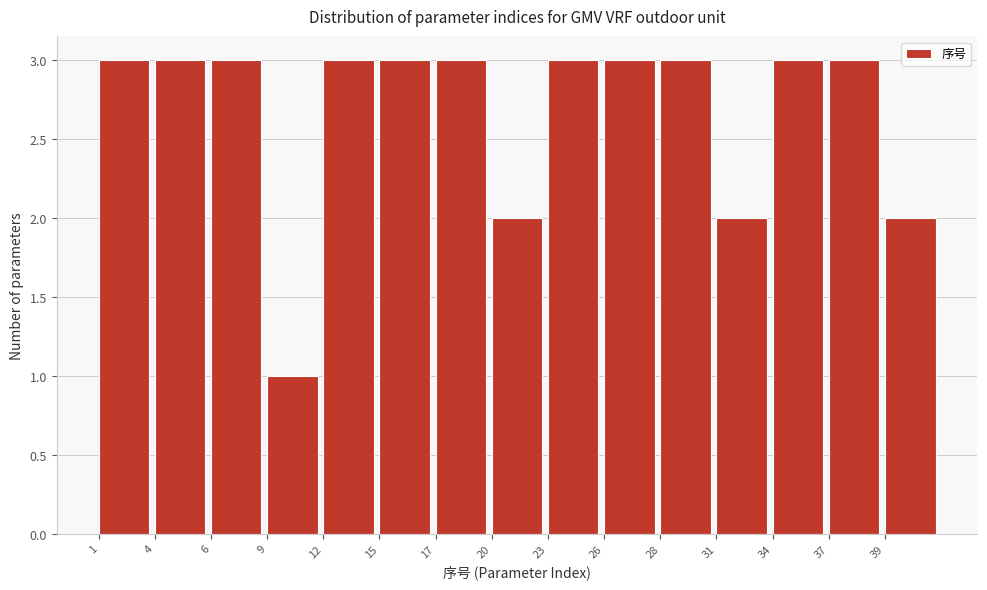

Reading left to right, what are all the values shown in this chart?

3	3	3	1	3	3	3	2	3	3	3	2	3	3	2